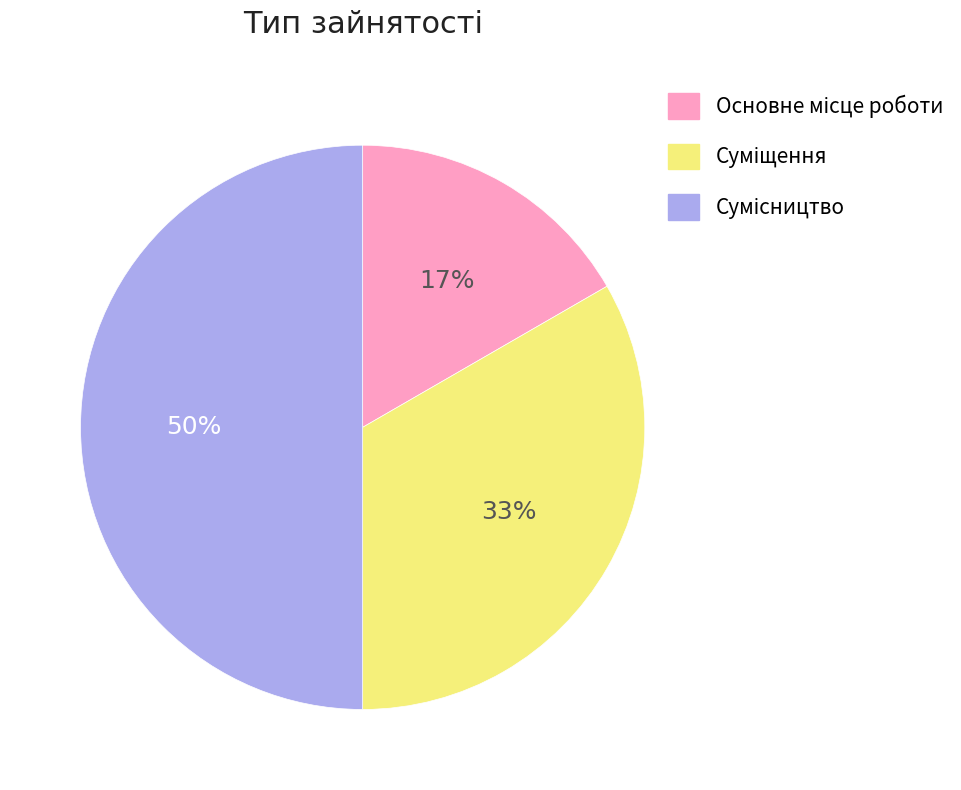

To the nearest percent, what is the difference between the largest and smallest slice percentages?

33%